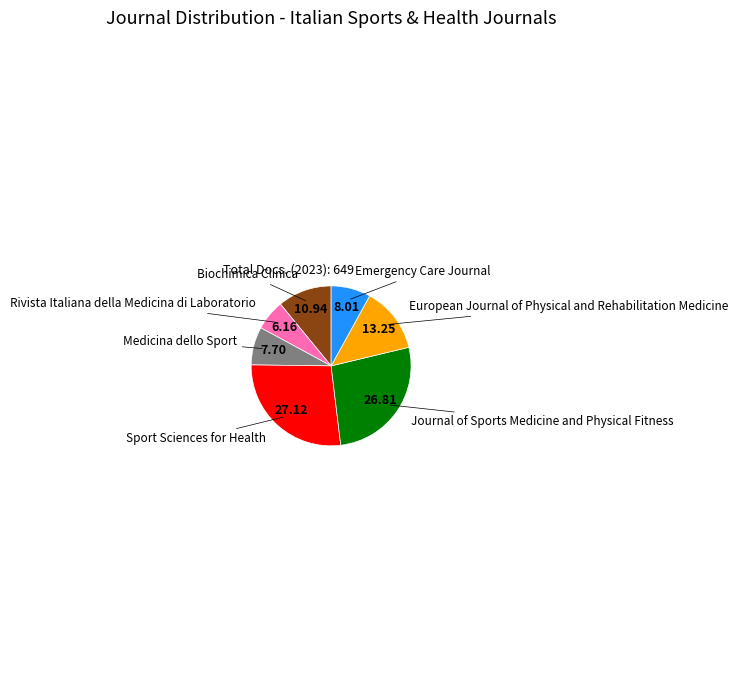

Is there any slice that represents more than half of the pie?

No